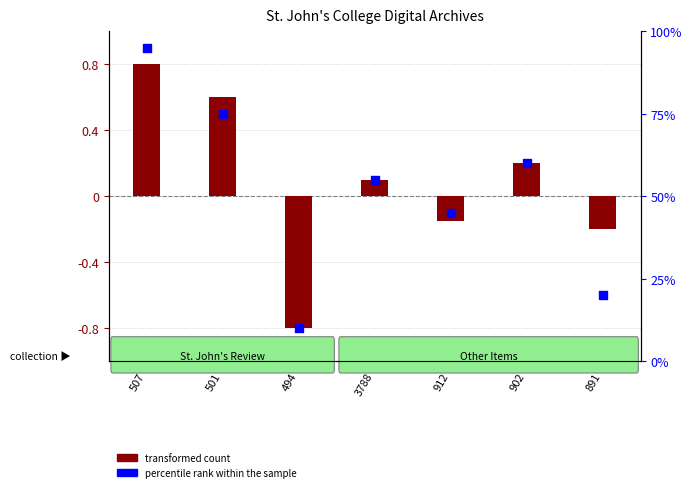

Is the value of transformed count at 494 greater than the value of percentile rank within the sample at 3788?

No